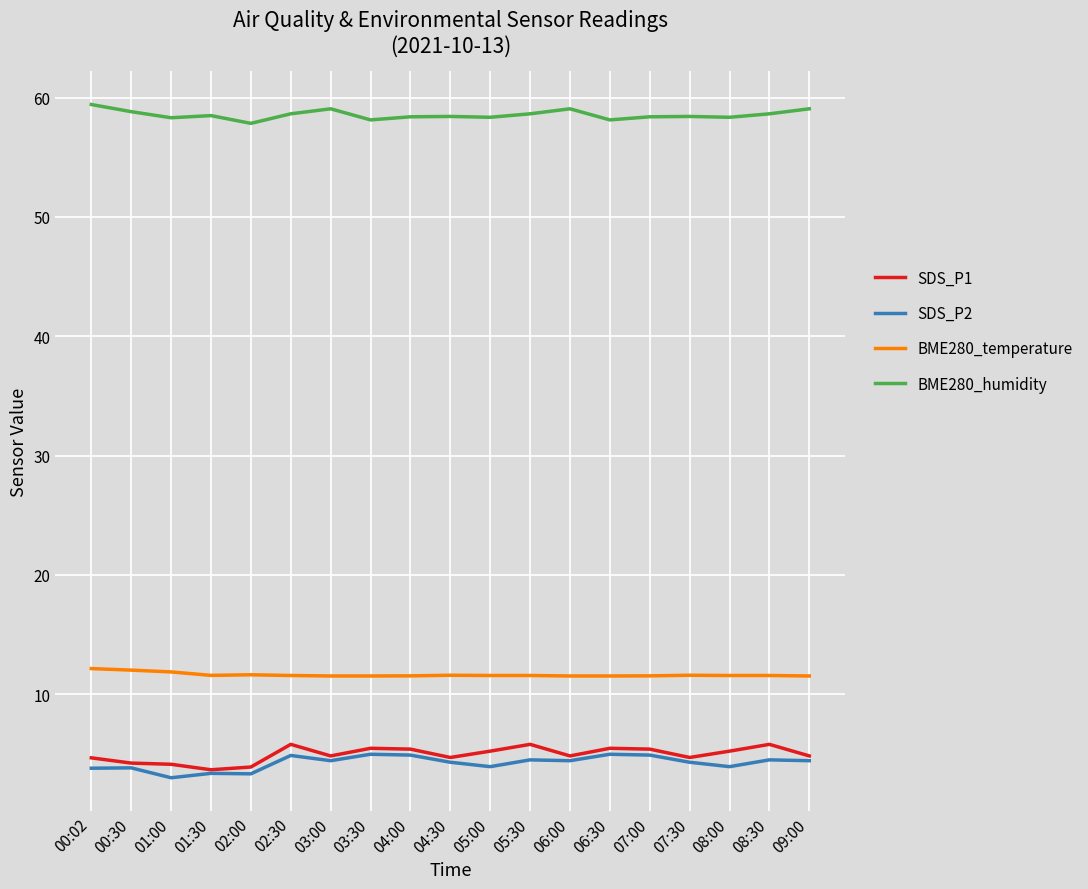

Which series has the largest total across all categories?

BME280_humidity